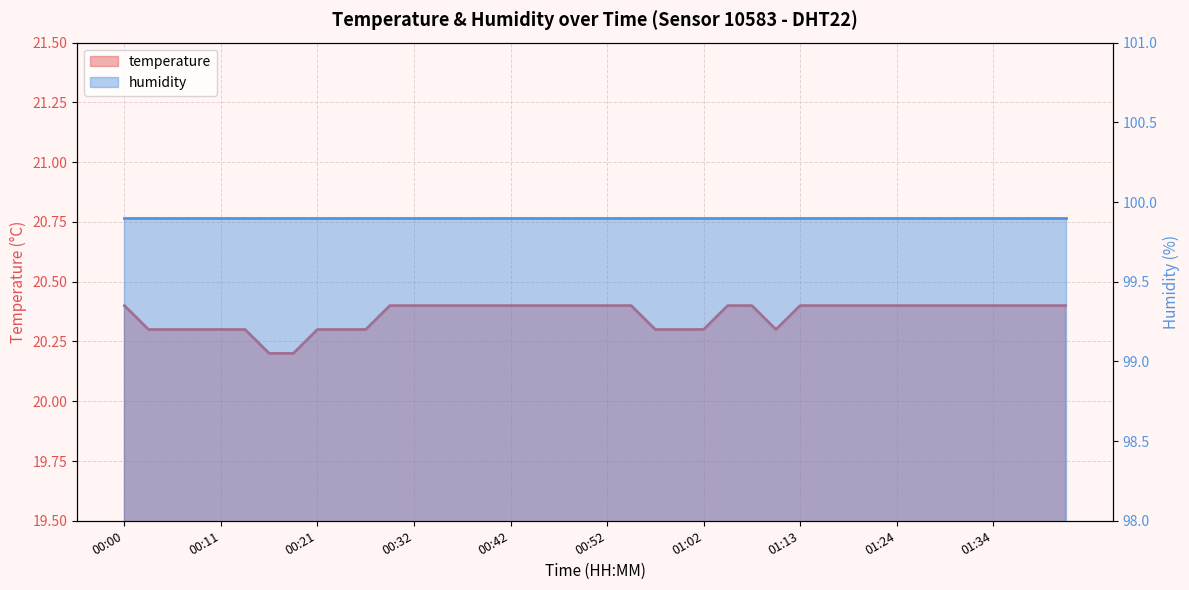

Reading left to right, list all the values displayed in this chart.

00:00=20.4	00:03=20.3	00:06=20.3	00:09=20.3	00:11=20.3	00:14=20.3	00:16=20.2	00:19=20.2	00:21=20.3	00:24=20.3	00:27=20.3	00:29=20.4	00:32=20.4	00:34=20.4	00:37=20.4	00:39=20.4	00:42=20.4	00:44=20.4	00:47=20.4	00:49=20.4	00:52=20.4	00:55=20.4	00:57=20.3	01:00=20.3	01:02=20.3	01:05=20.4	01:07=20.4	01:10=20.3	01:13=20.4	01:15=20.4	01:18=20.4	01:20=20.4	01:24=20.4	01:26=20.4	01:29=20.4	01:32=20.4	01:34=20.4	01:37=20.4	01:39=20.4	01:42=20.4